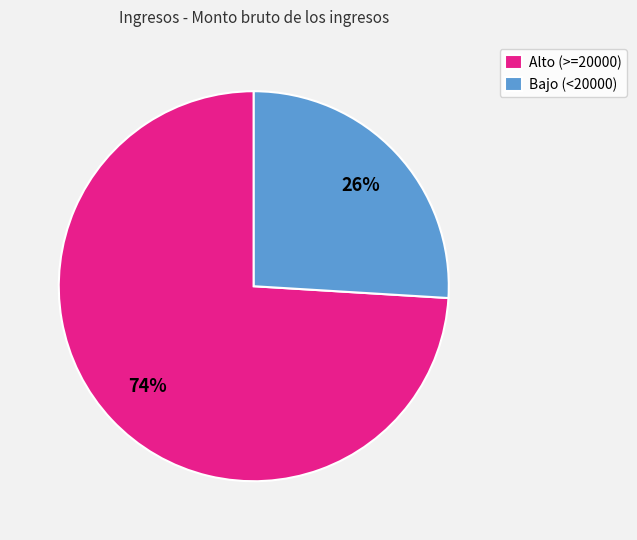

What percentage is the Alto (>=20000) slice, to the nearest percent?

74%